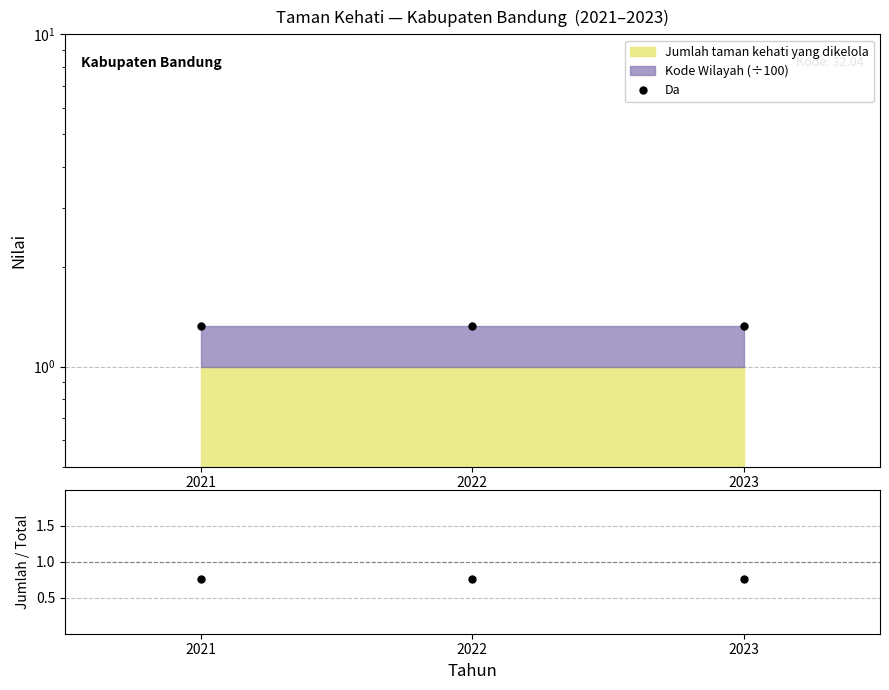

Count the number of categories in the chart.

3